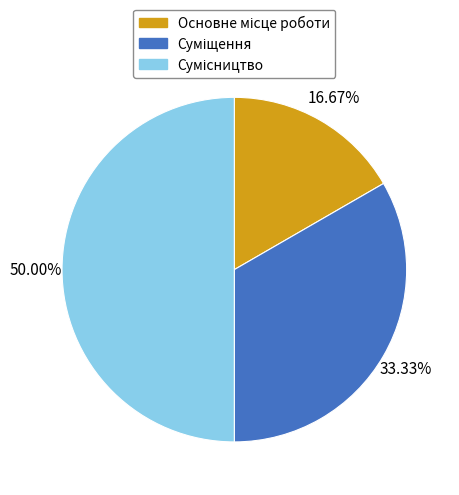

How many segments does this pie chart have?

3